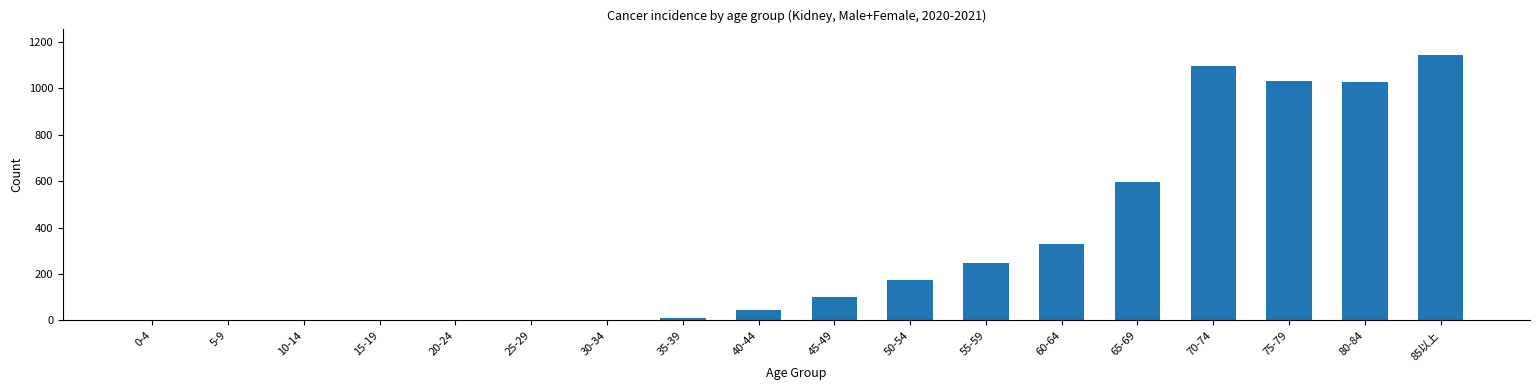

Where is the data nearest to the value 572?

65-69